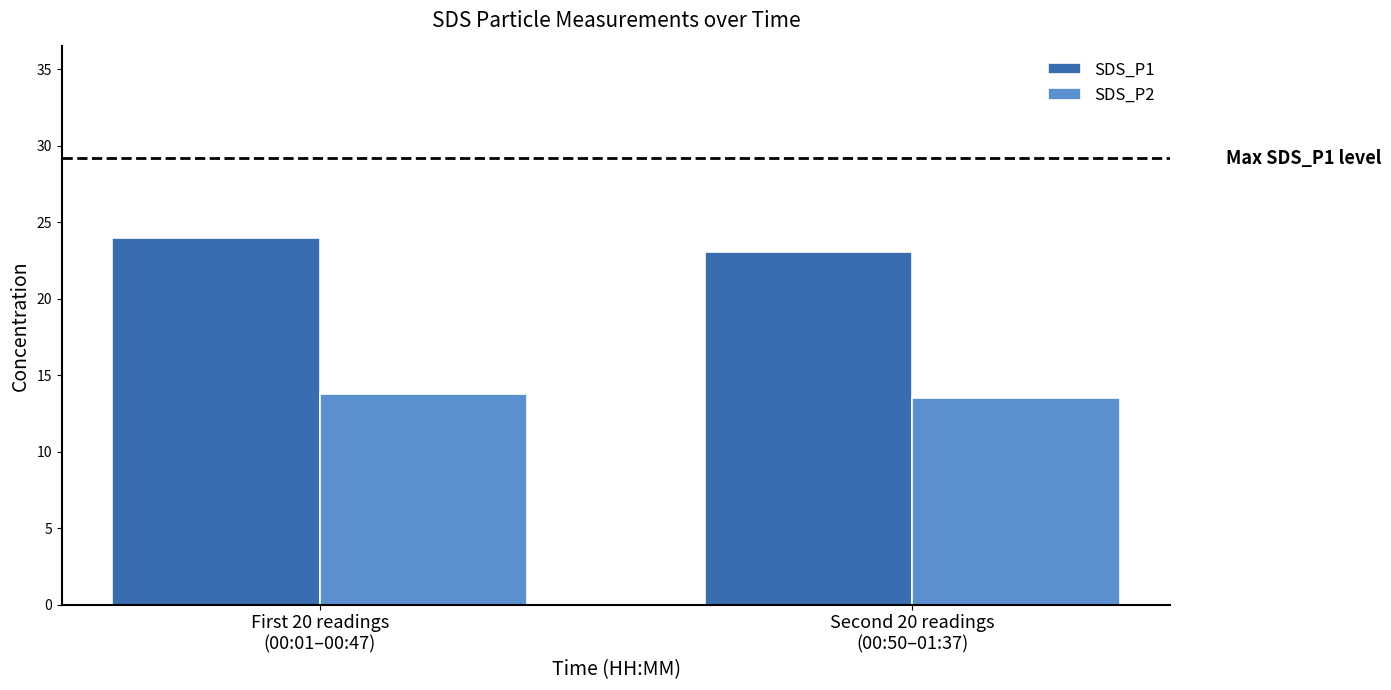

The SDS_P2 series shows 22.1 at First 20 readings
(00:01–00:47). True or false?

False